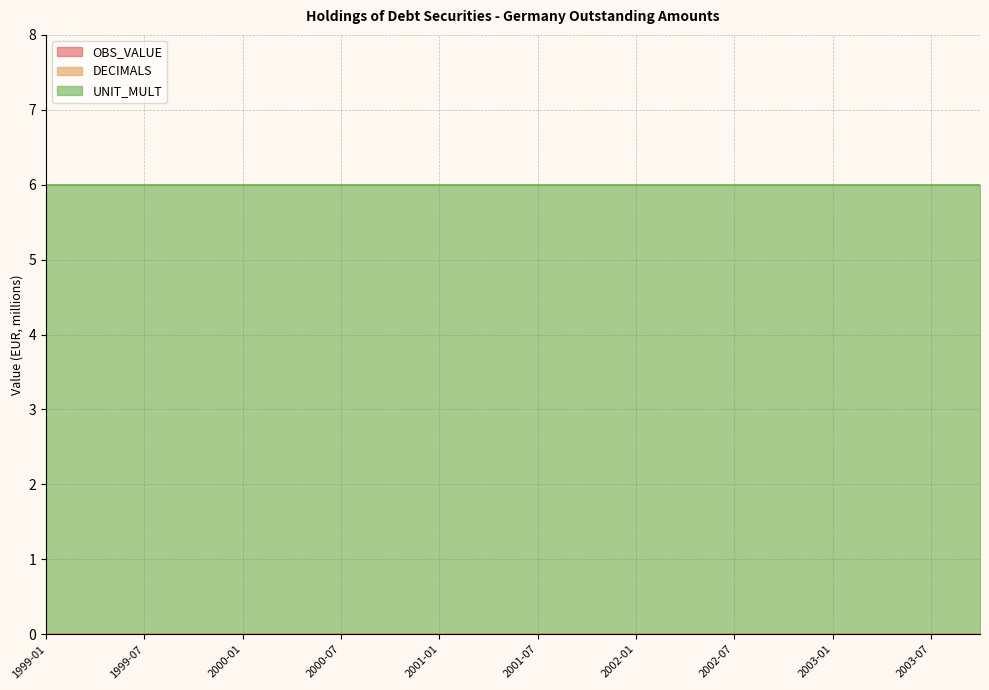

What is the spread (max minus min) of values at 2001-04?

6